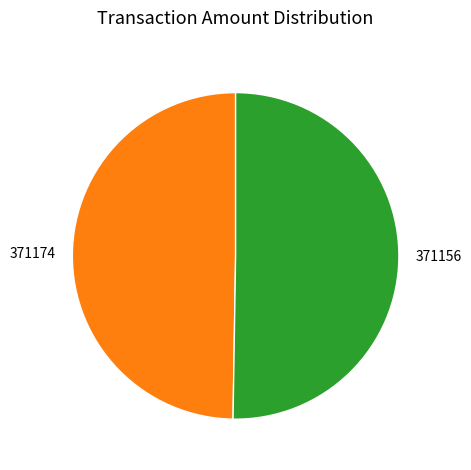

Rank the categories by value from highest to lowest.

371156, 371174